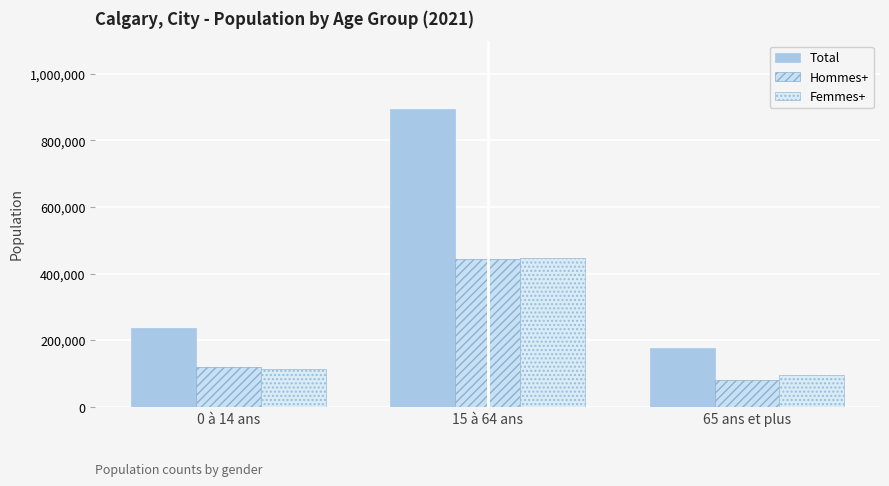

At which category does the chart reach its minimum across all series?

65 ans et plus